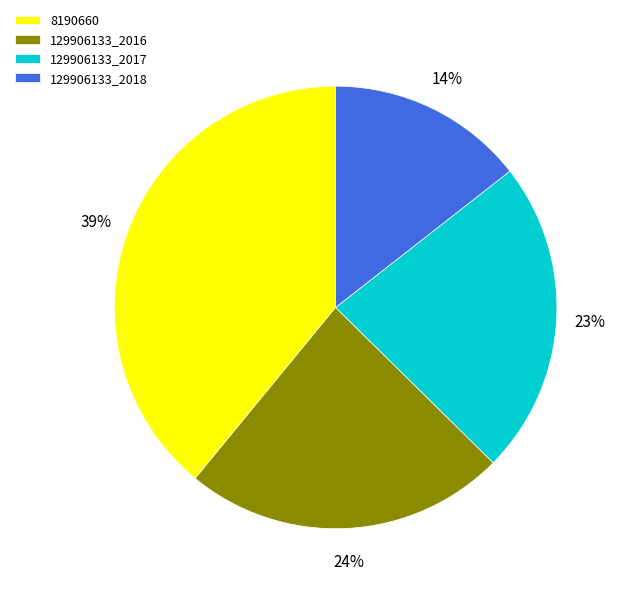

How many slices are in this pie chart?

4